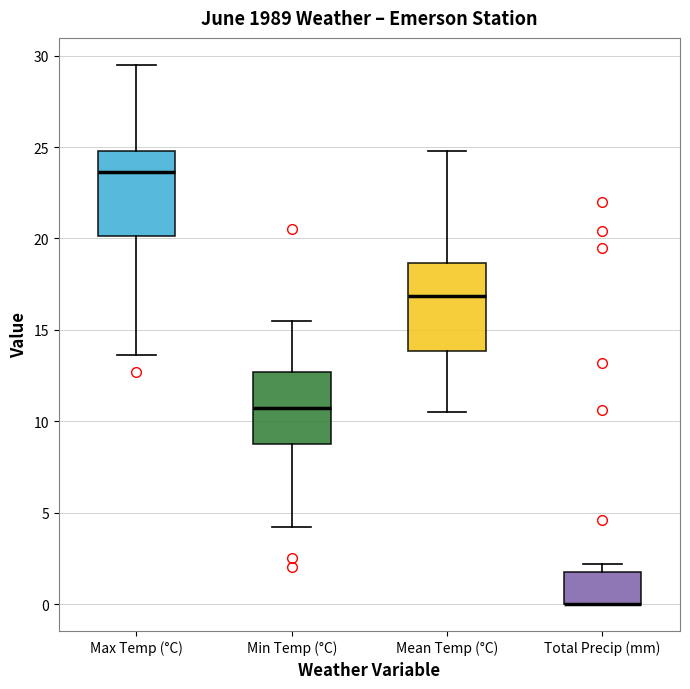

Reading left to right, read every box against the y-axis: the position of its median line, the range the box covers, and the ends of its whiskers. The values are not printed on the chart, so give them approximately, as read against the axis.

Max Temp (°C): median 23.5, box 20.0 to 25.0, whiskers 13.5 to 29.5
Min Temp (°C): median 11.0, box 9.0 to 12.5, whiskers 4.0 to 15.5
Mean Temp (°C): median 17.0, box 14.0 to 18.5, whiskers 10.5 to 25.0
Total Precip (mm): median 0.0 (drawn on the box's lower edge), box 0.0 to 2.0, whiskers 0.0 to 2.0 (just above the box's upper edge)